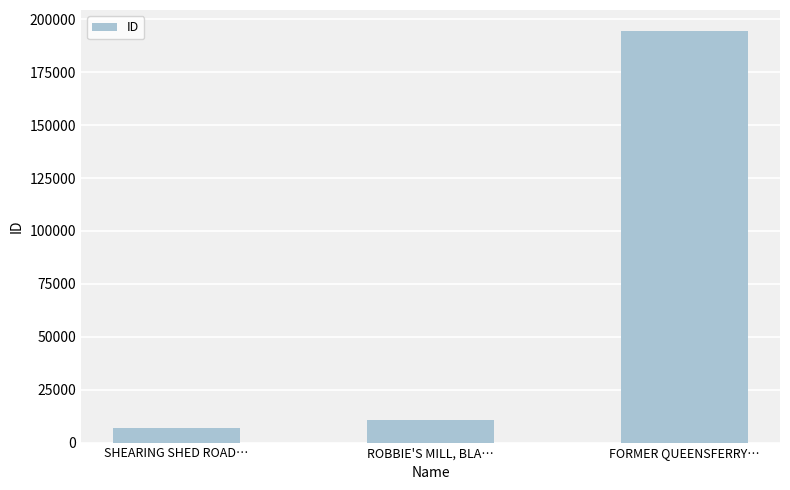

At which label is the value closest to 100799?

ROBBIE'S MILL, BLA…